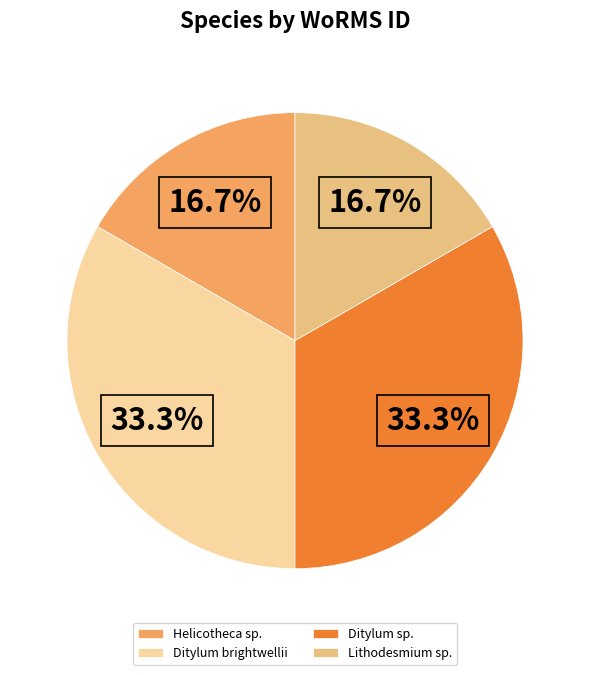

Is there a majority slice in this chart?

No